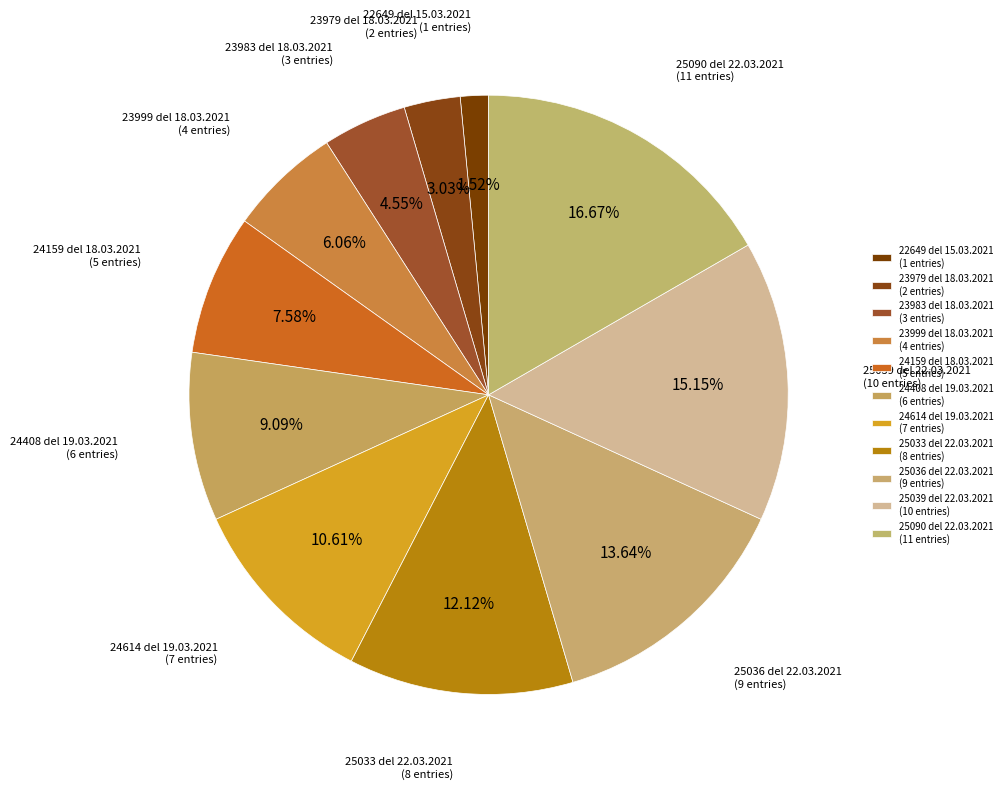

To the nearest percent, what is the difference between the largest and smallest slice percentages?

15%